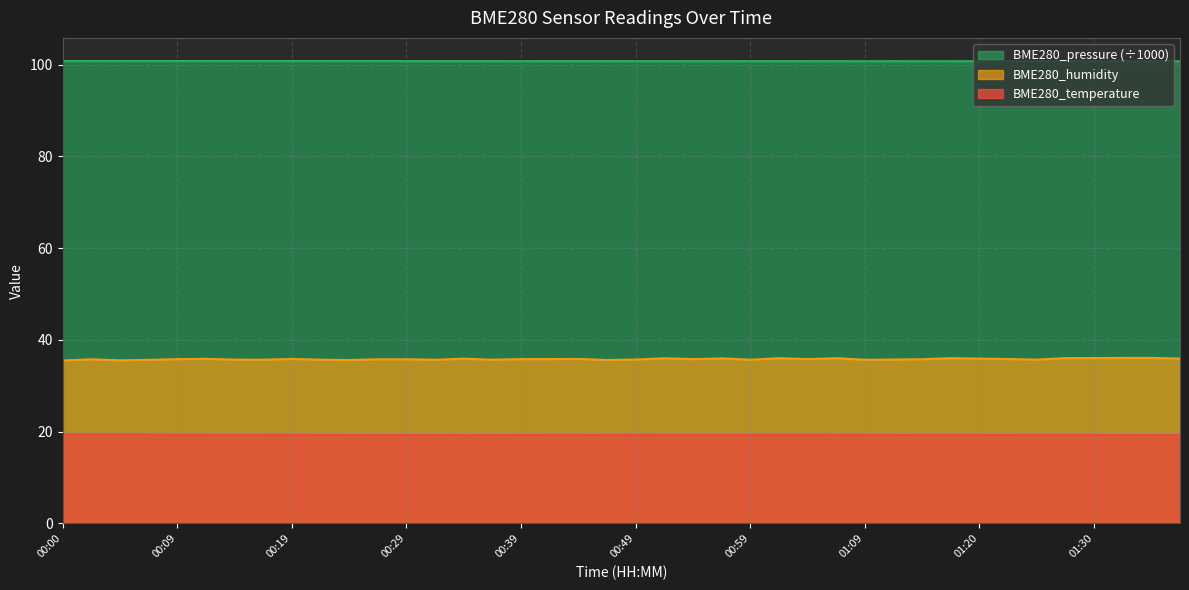

At which category is the sum across all series the highest?

01:01